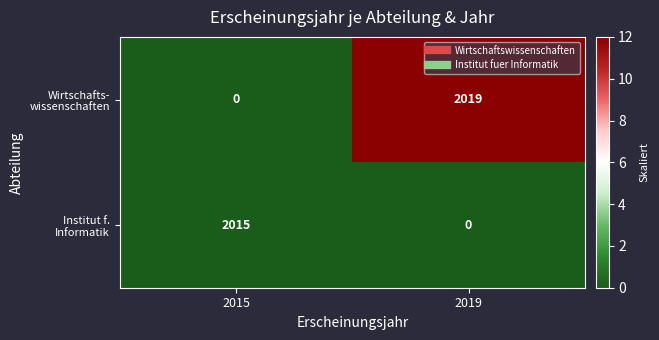

What is the total value across all series at 2019?

2019